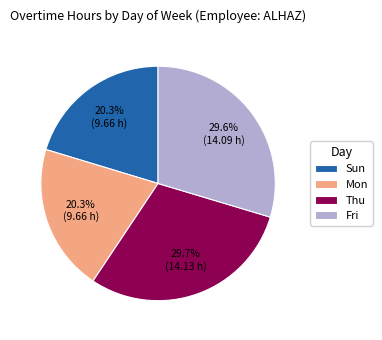

What percentage do Fri and Thu together represent?

59.4%